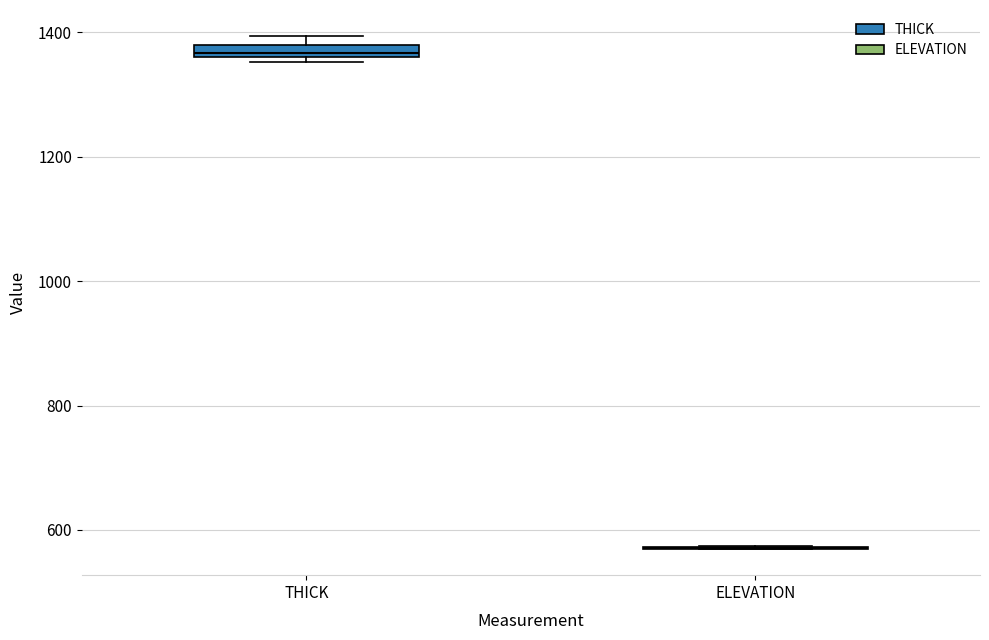

Where is the upper edge of the box for THICK on the y-axis? The values are not printed on the chart, so give them approximately, as read against the axis.

1380